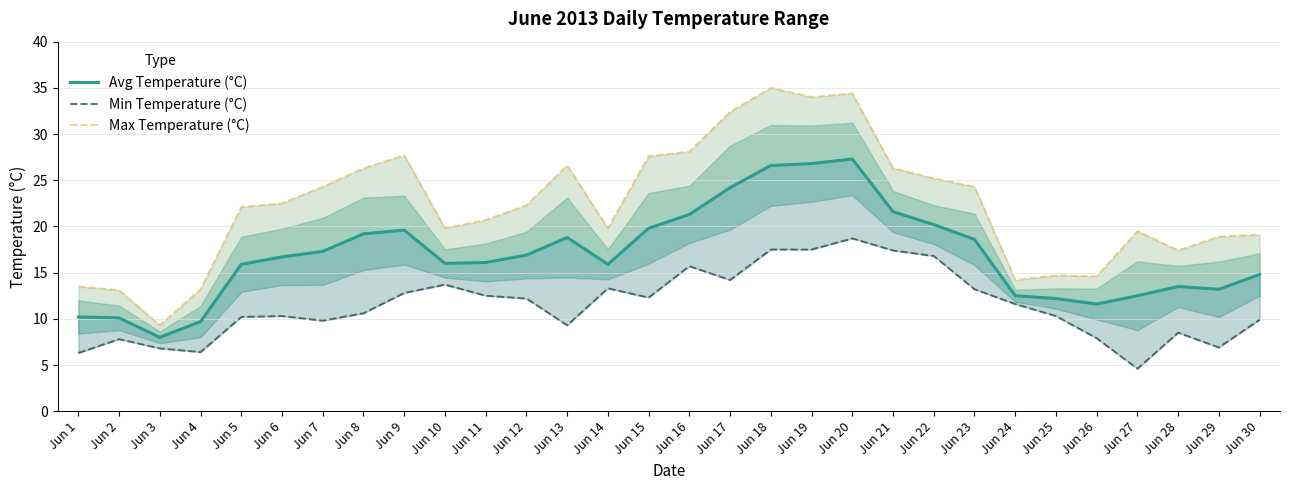

At how many categories does at least one series exceed 12?

29